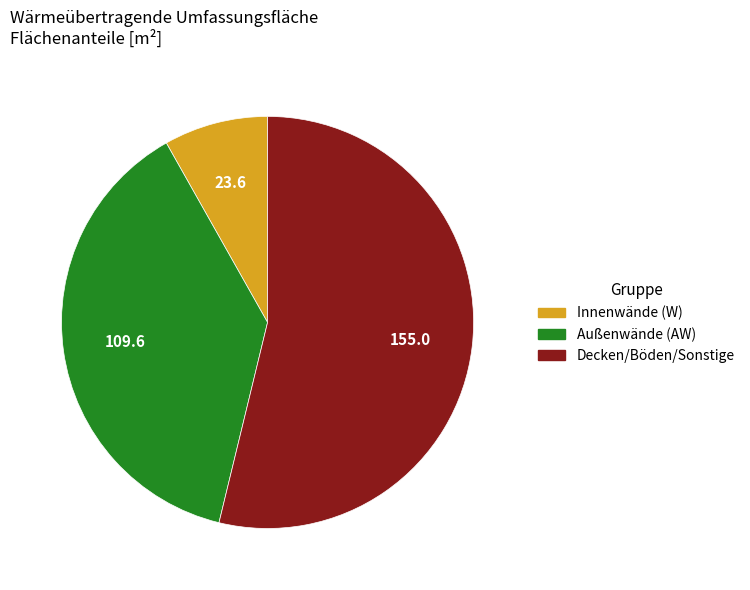

Is there a majority slice in this chart?

Yes